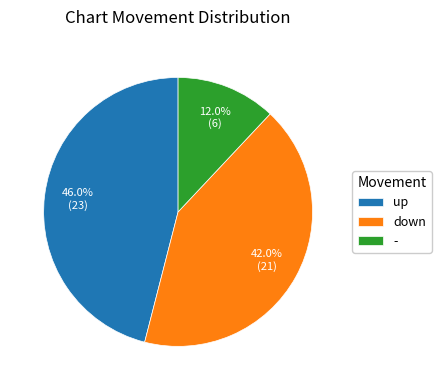

Does down represent more than half of the total?

No